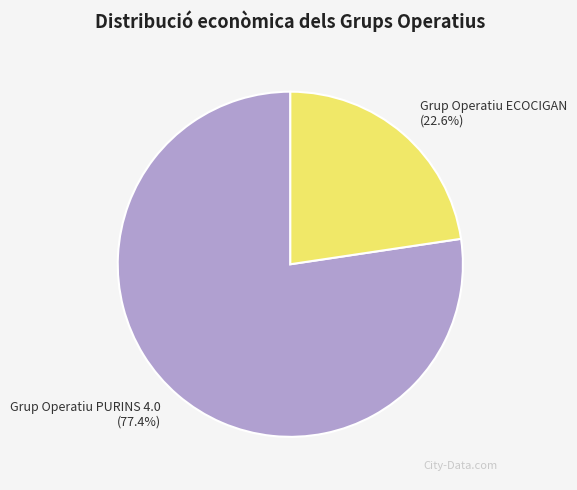

To the nearest percent, what percentage of the pie is Grup Operatiu PURINS 4.0?

77%